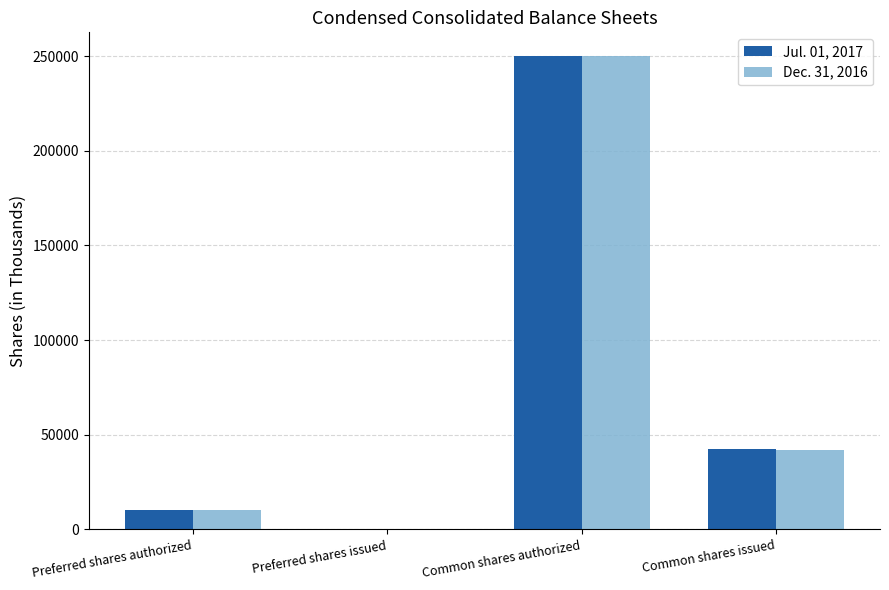

What is the sum of the Dec. 31, 2016 values at Preferred shares issued and Common shares issued?

41889